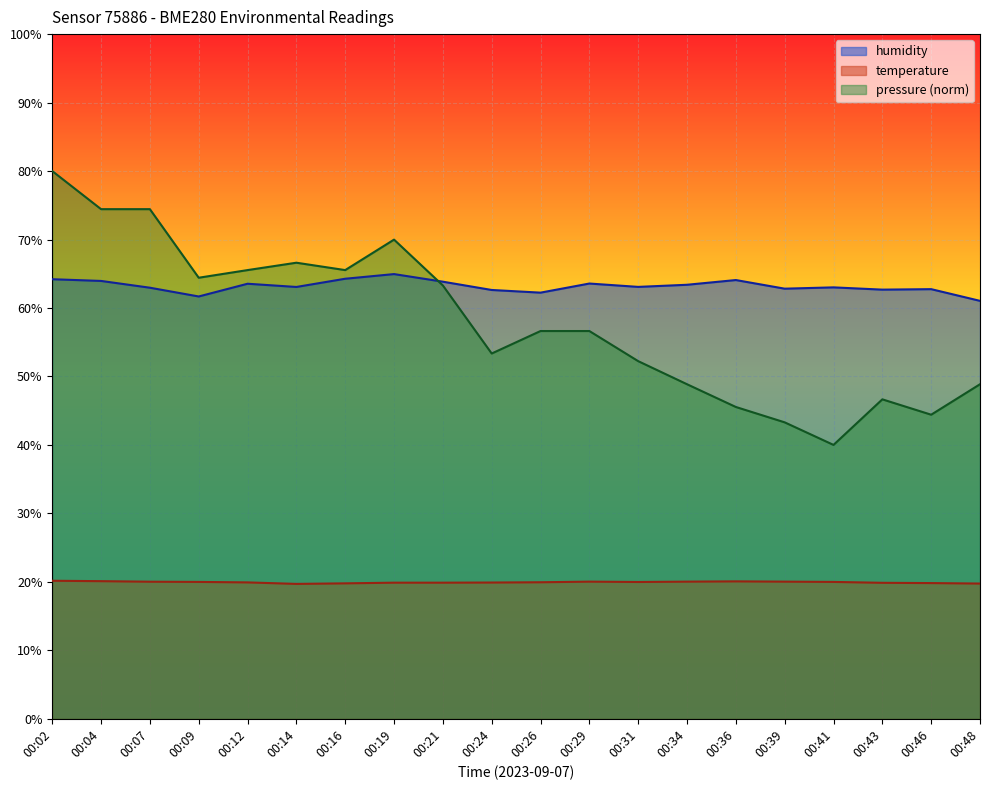

What is the difference between the highest and lowest values at 00:16?

45.8